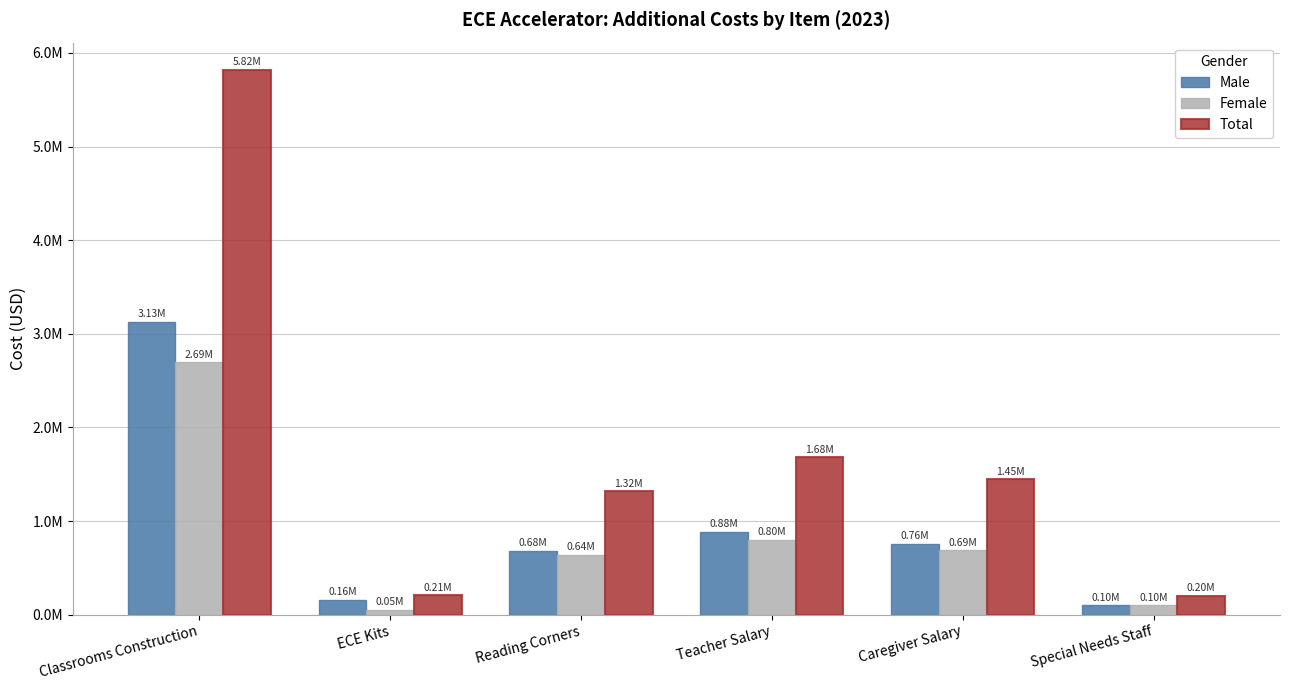

Reading left to right, extract all data points from this chart.

Male: Classrooms Construction=3125506.2	ECE Kits=159863.2	Reading Corners=679681.2	Teacher Salary=881643.3	Caregiver Salary=758623.3	Special Needs Staff=99000.0
Female: Classrooms Construction=2694337.4	ECE Kits=46440.0	Reading Corners=637721.0	Teacher Salary=798091.5	Caregiver Salary=686729.9	Special Needs Staff=99000.0
Total: Classrooms Construction=5819843.7	ECE Kits=206303.2	Reading Corners=1317402.2	Teacher Salary=1679734.8	Caregiver Salary=1445353.2	Special Needs Staff=198000.0